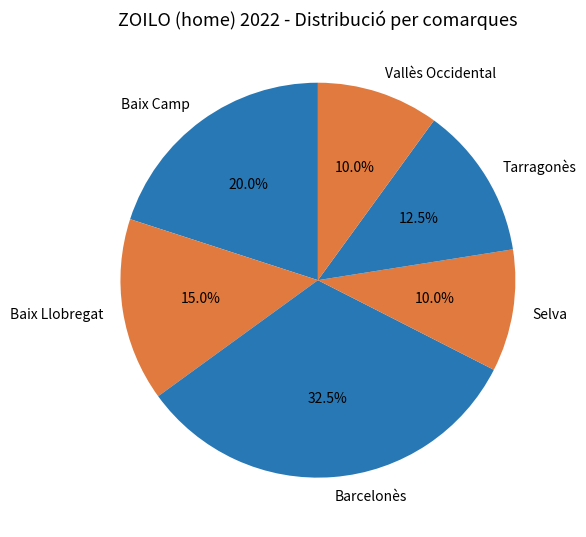

To the nearest percent, what percentage of the pie is Baix Llobregat?

15%